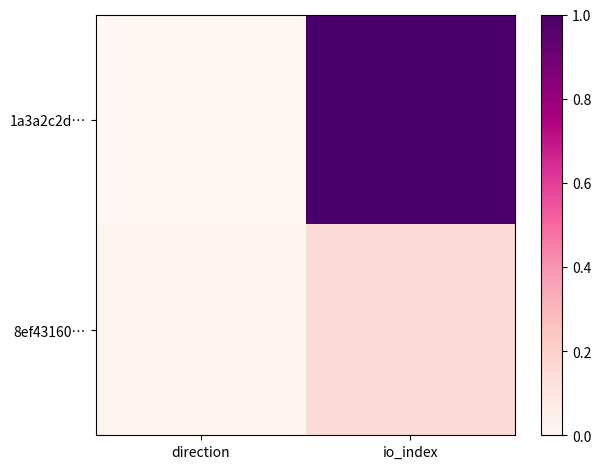

List the series in order of their overall mean, highest first.

1a3a2c2d…, 8ef43160…